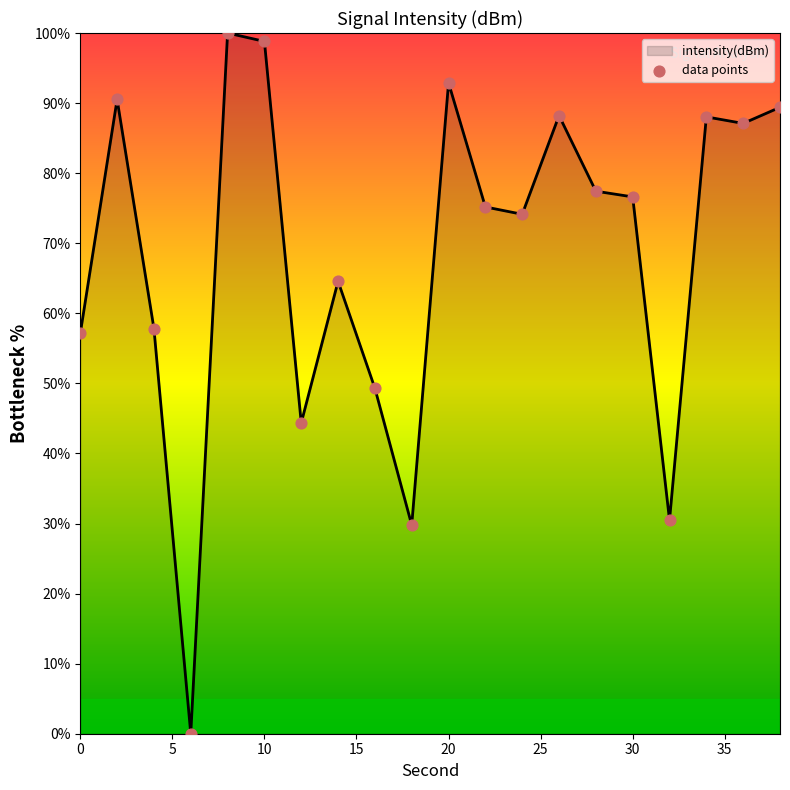

What is the difference between the maximum and minimum values?

100.0